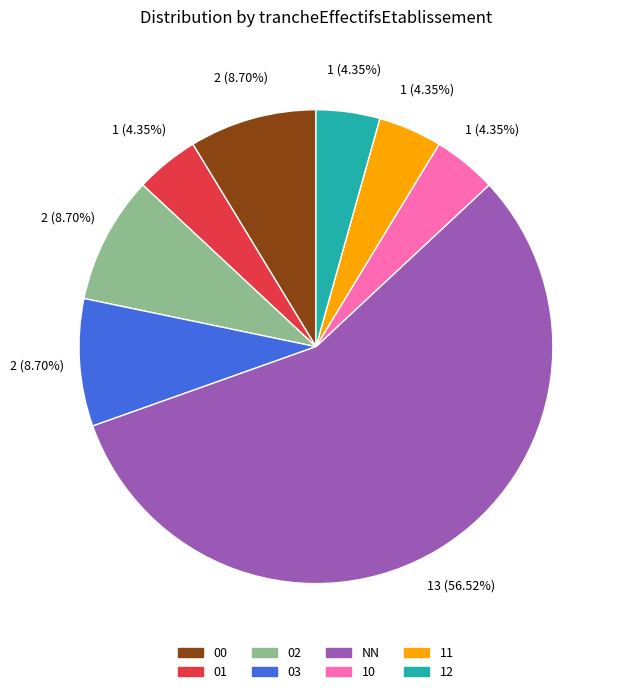

True or false: 02 accounts for 28% of the total.

False